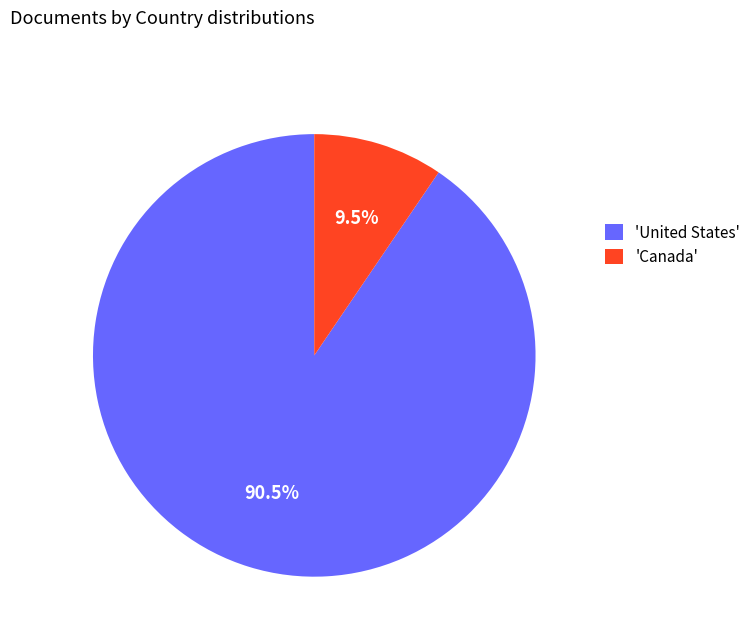

What percentage is NOT represented by 'United States'?

9.5%